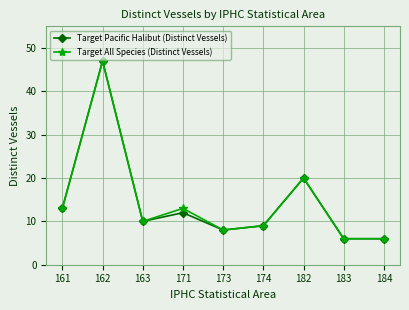

What is the difference between the maximum and minimum values in the Target Pacific Halibut (Distinct Vessels) series?

41